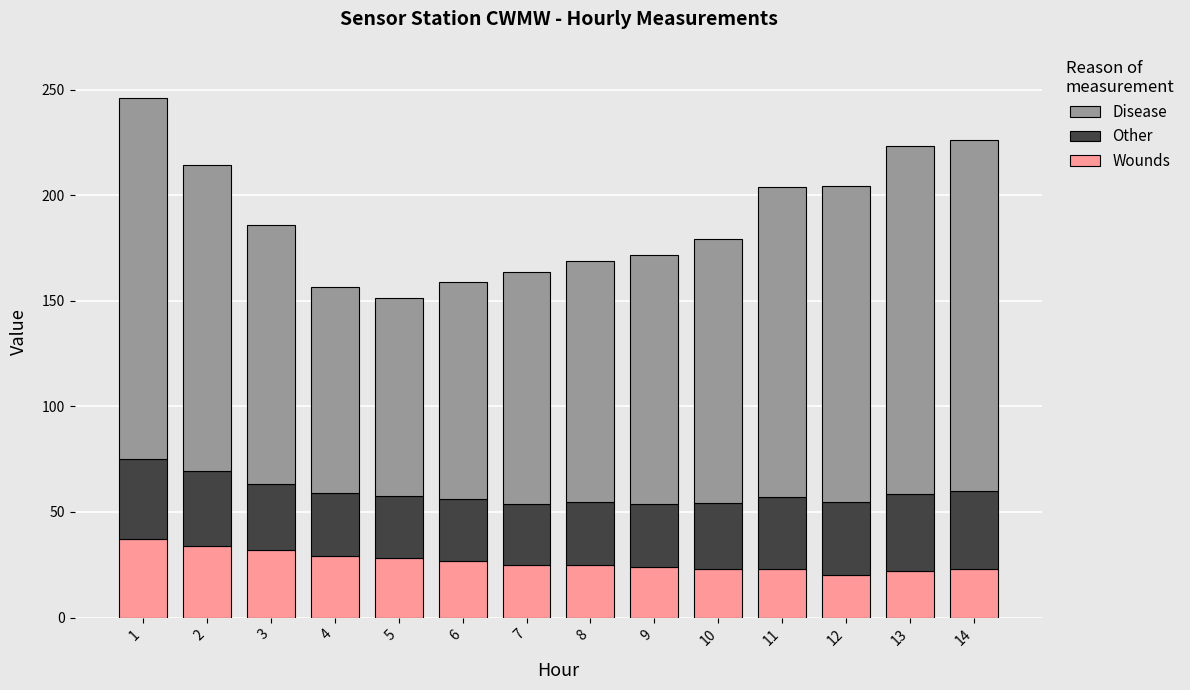

The Wounds series shows 23.0 at 11. True or false?

True